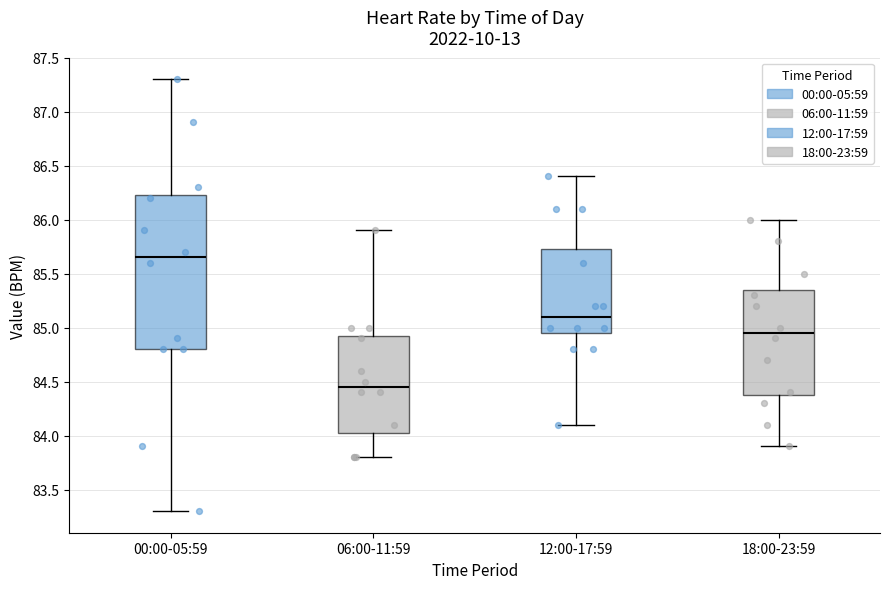

Reading left to right, transcribe this box plot: for each box, give where its median line is, the range the box spans, and where its two whiskers end, as read against the y-axis. The values are not printed on the chart, so give them approximately, as read against the axis.

00:00-05:59: median 85.65, box 84.80 to 86.25, whiskers 83.30 to 87.30
06:00-11:59: median 84.45, box 84.05 to 84.95, whiskers 83.80 to 85.90
12:00-17:59: median 85.10, box 84.95 to 85.75, whiskers 84.10 to 86.40
18:00-23:59: median 84.95, box 84.40 to 85.35, whiskers 83.90 to 86.00